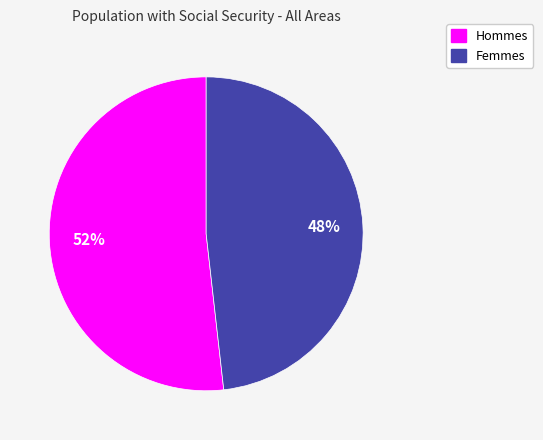

To the nearest percent, what is the difference between the largest and smallest slice percentages?

4%